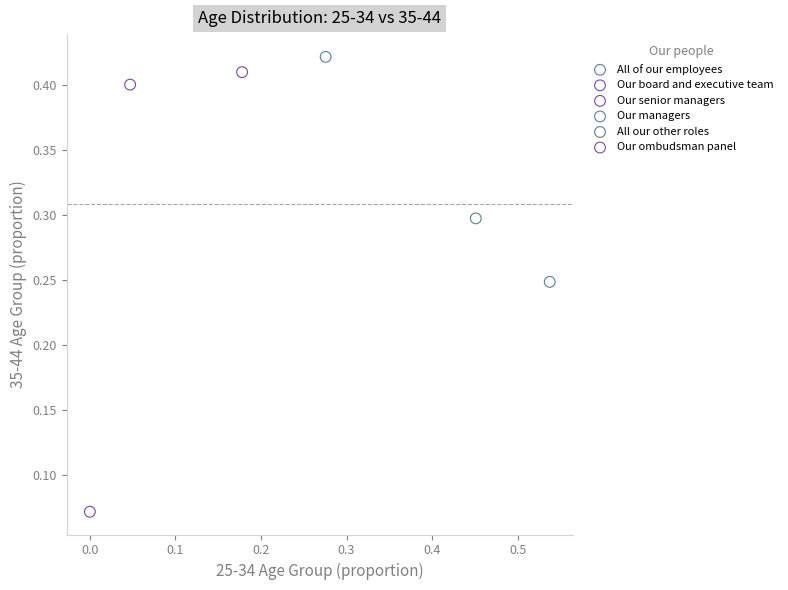

What are all the series names shown in the legend?

All of our employees, Our board and executive team, Our senior managers, Our managers, All our other roles, Our ombudsman panel